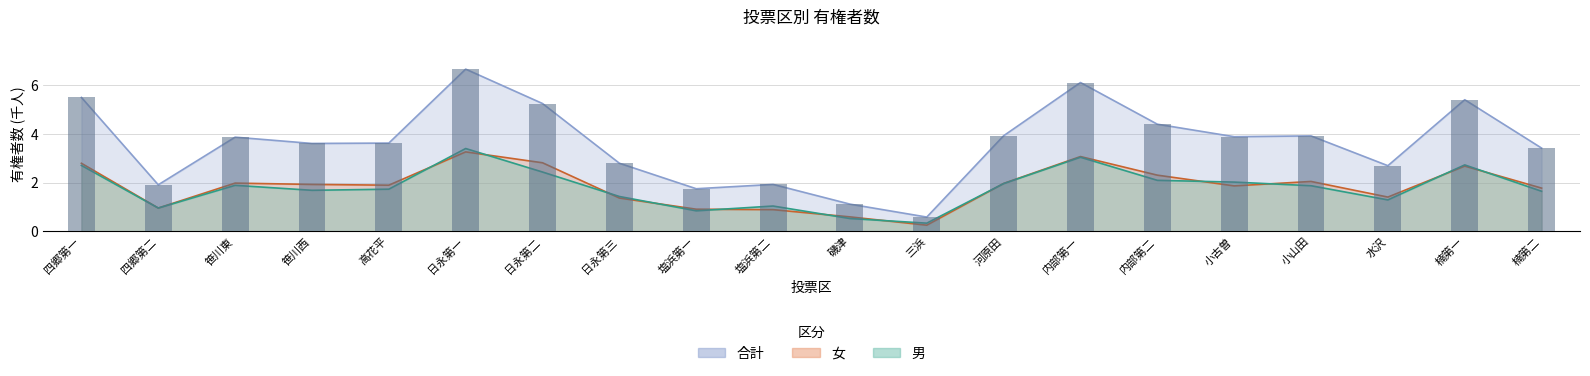

Are the bars horizontal?

No